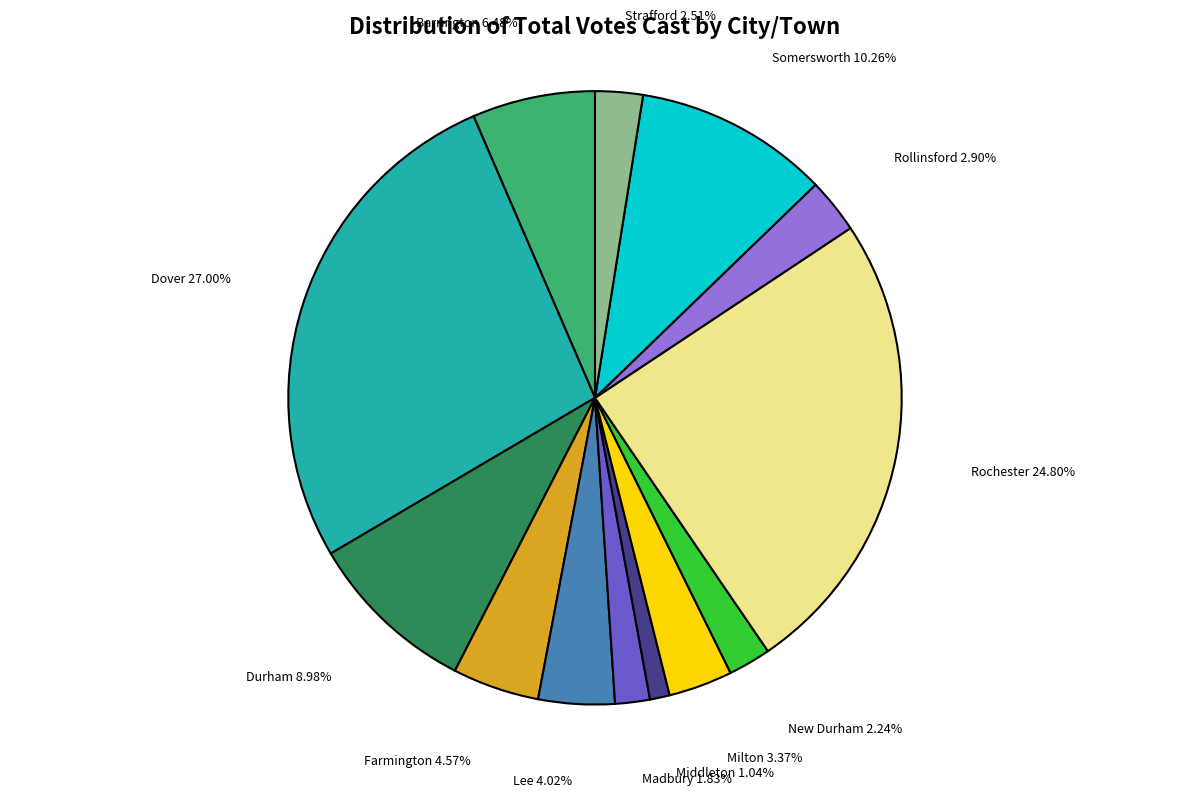

Which has a higher value, Rochester or Dover?

Dover